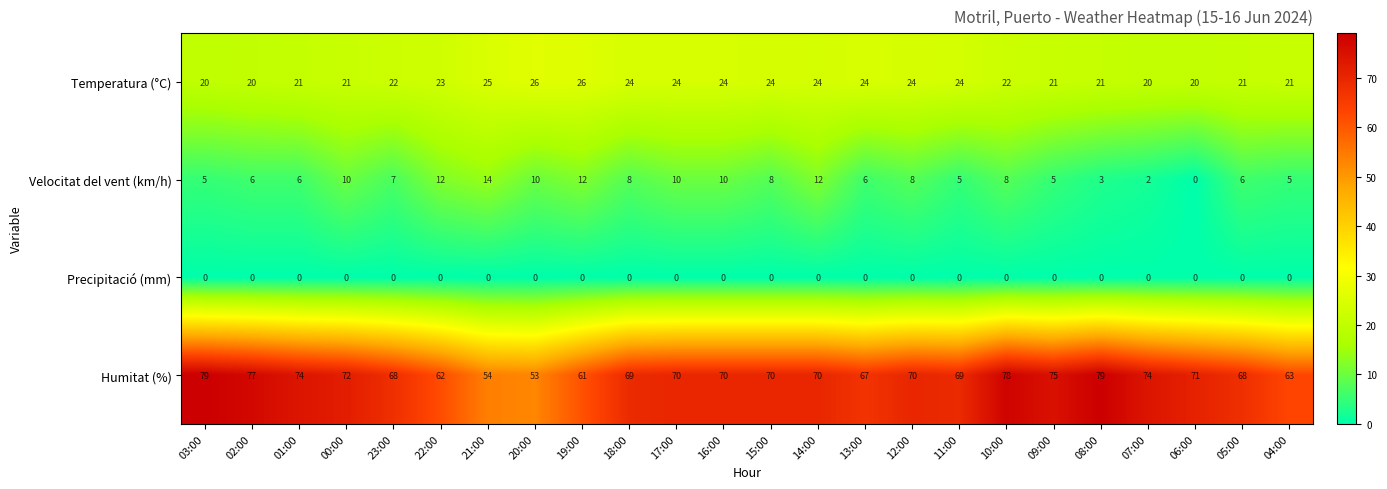

What is the difference between the highest and lowest values at 05:00?

68